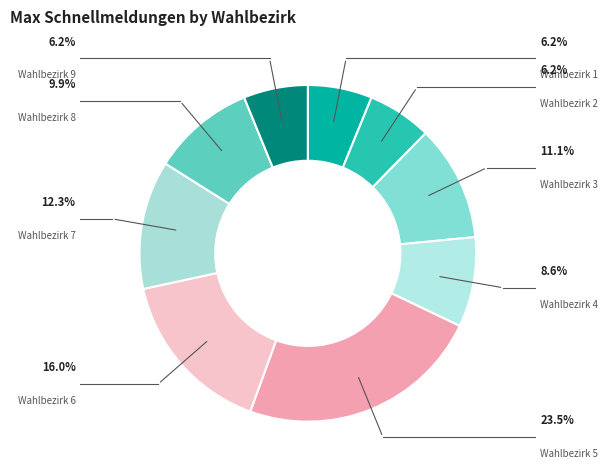

How many slices are in this pie chart?

9